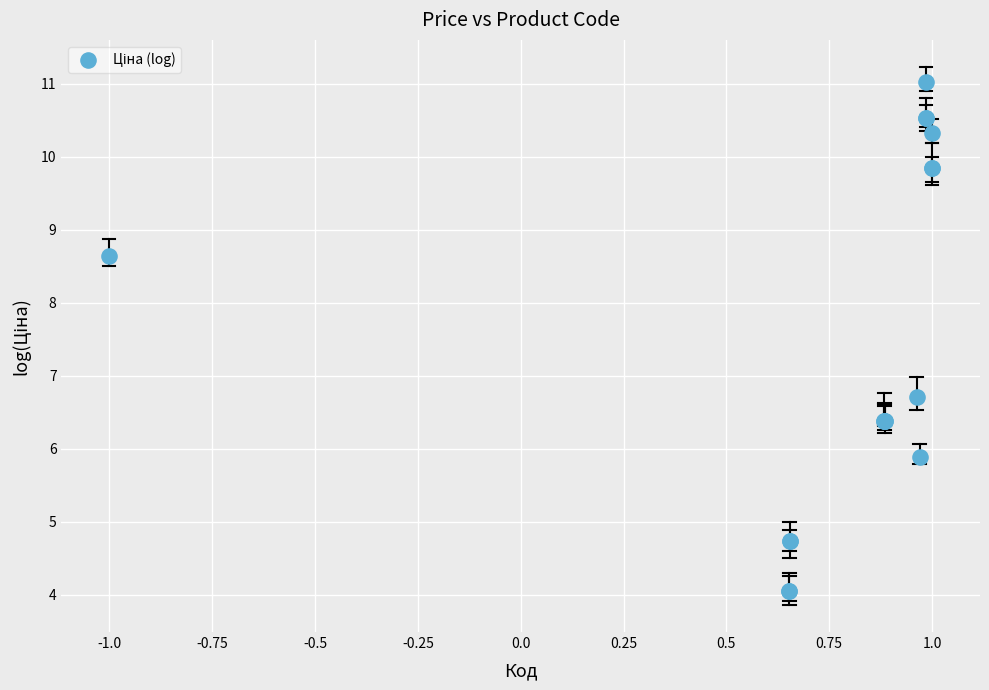

What Y value in the scatter plot is closest to 7?

6.7